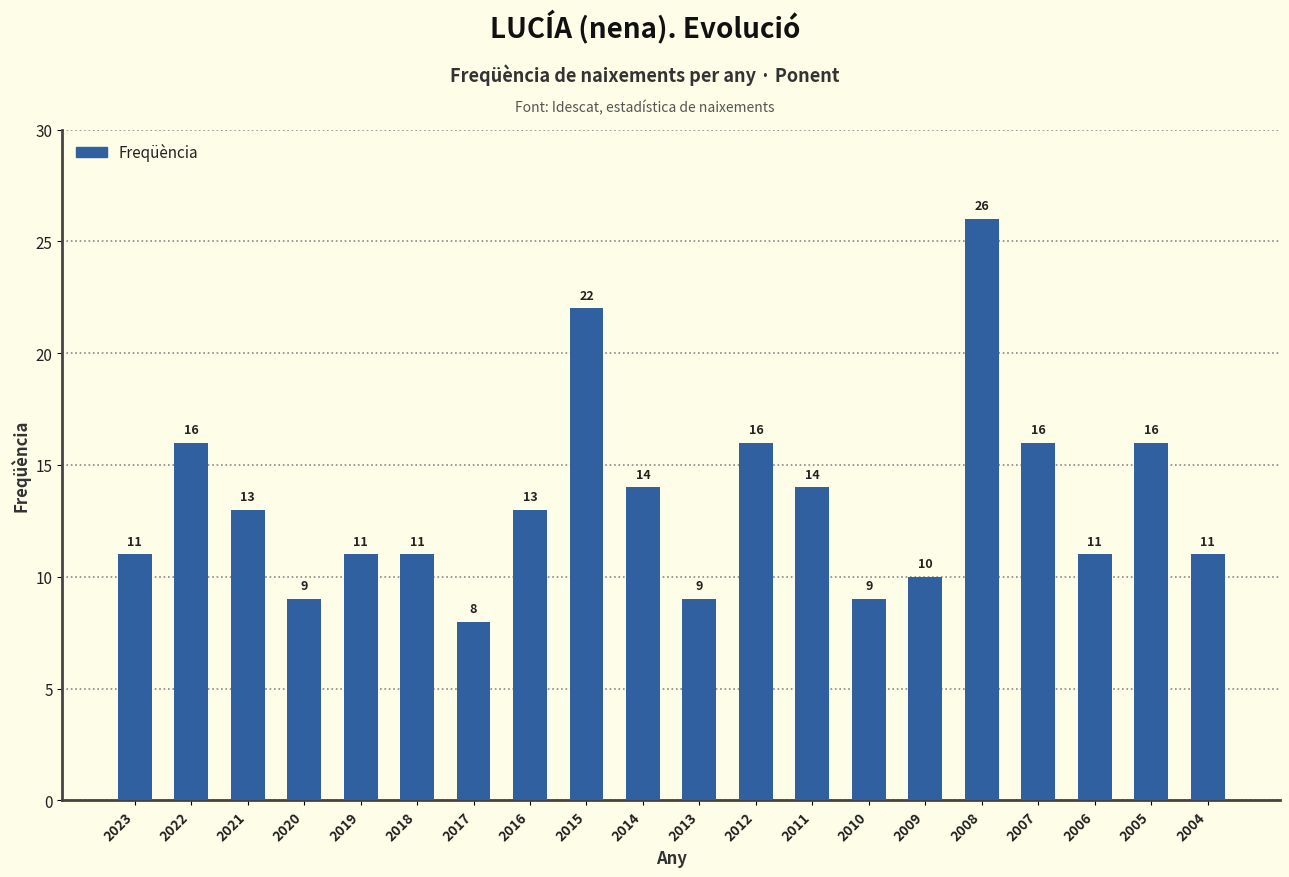

What is the change in value from 2015 to 2013?

-13